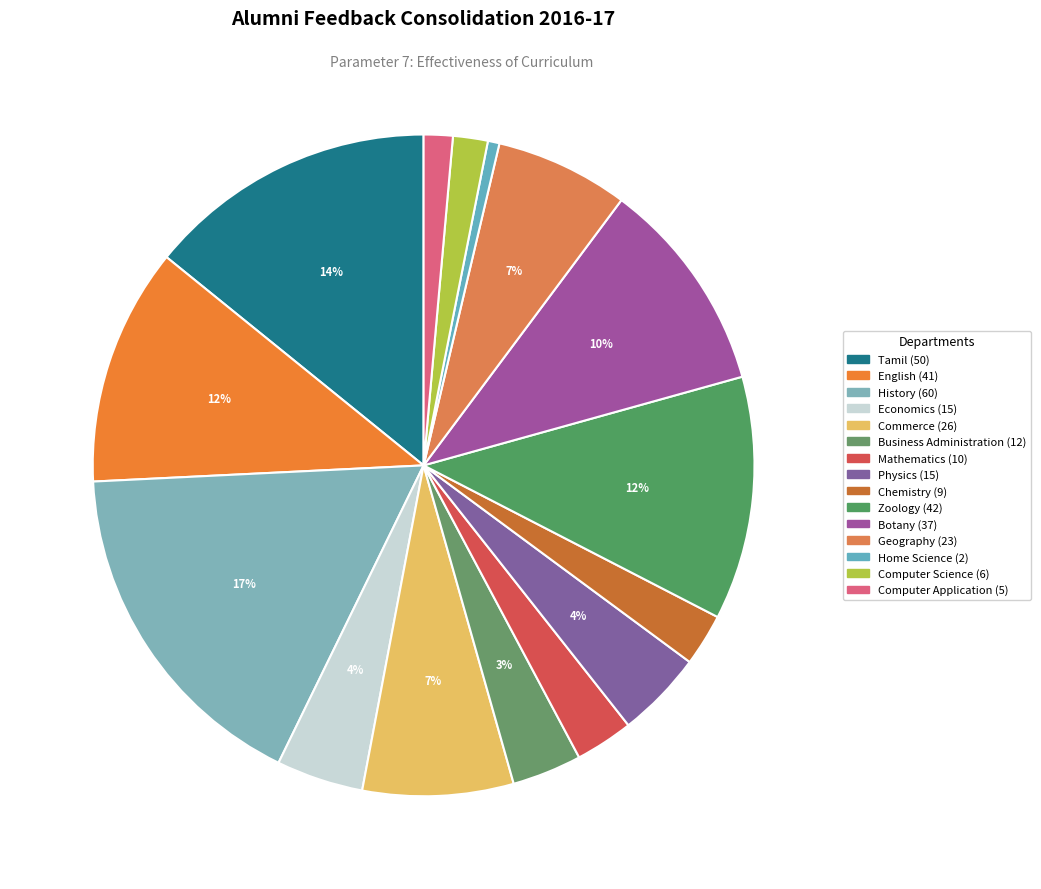

True or false: Computer Science accounts for 2% of the total.

True